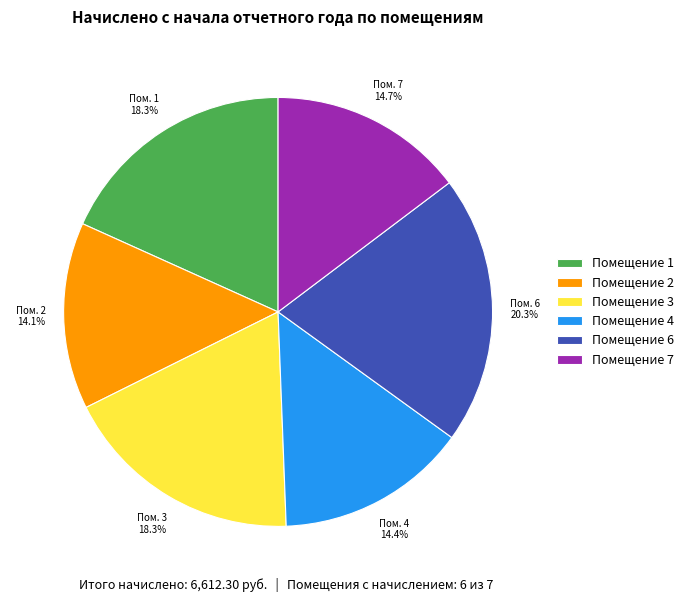

Combined, do Помещение 7 and Помещение 4 account for over 50%?

No